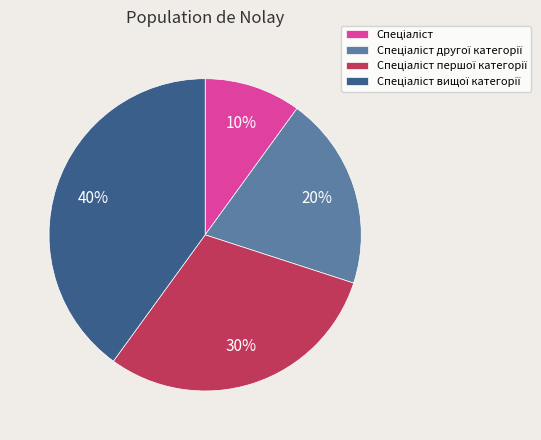

Count the number of slices in the pie.

4